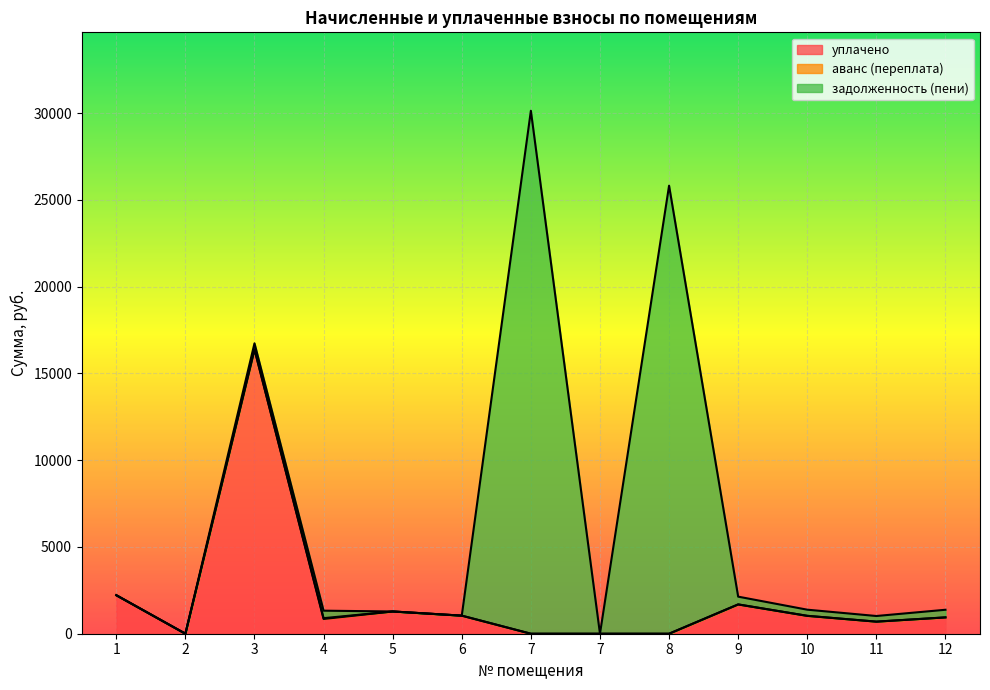

At how many categories does at least one series exceed 27463?

1